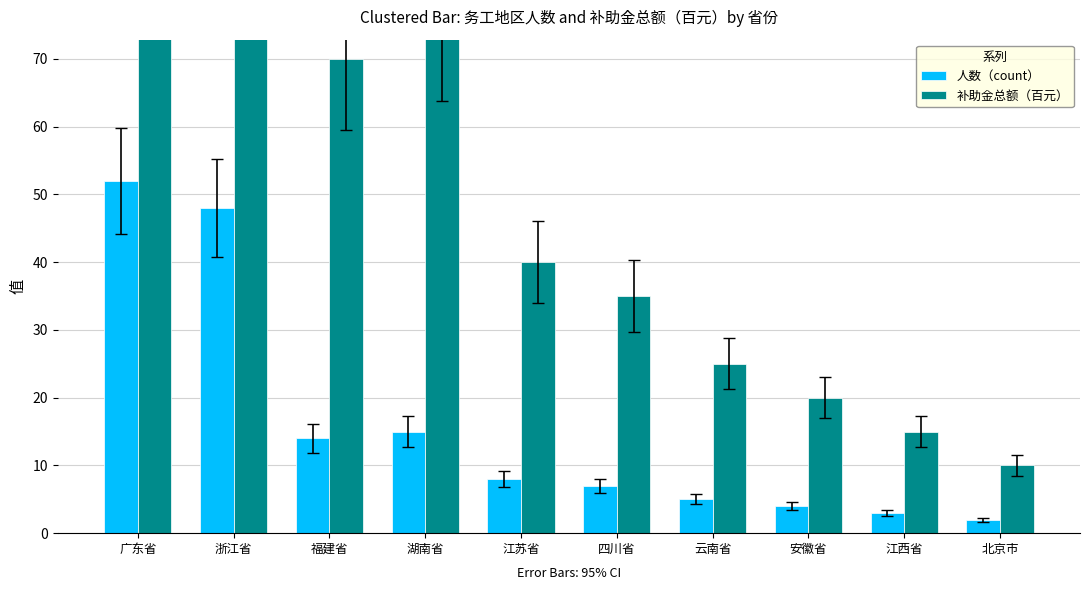

What is the label of the 7th bar from the right?

湖南省